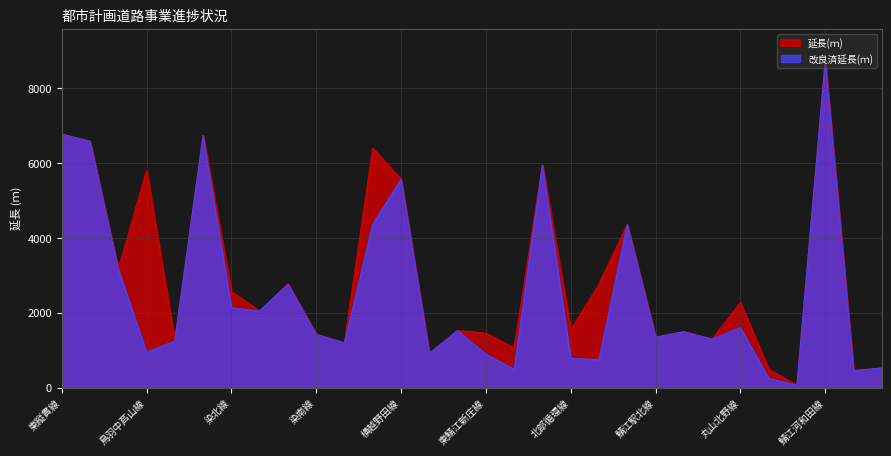

Which series changed the most between 吉谷朝日線 and 染西線?

延長(ｍ)